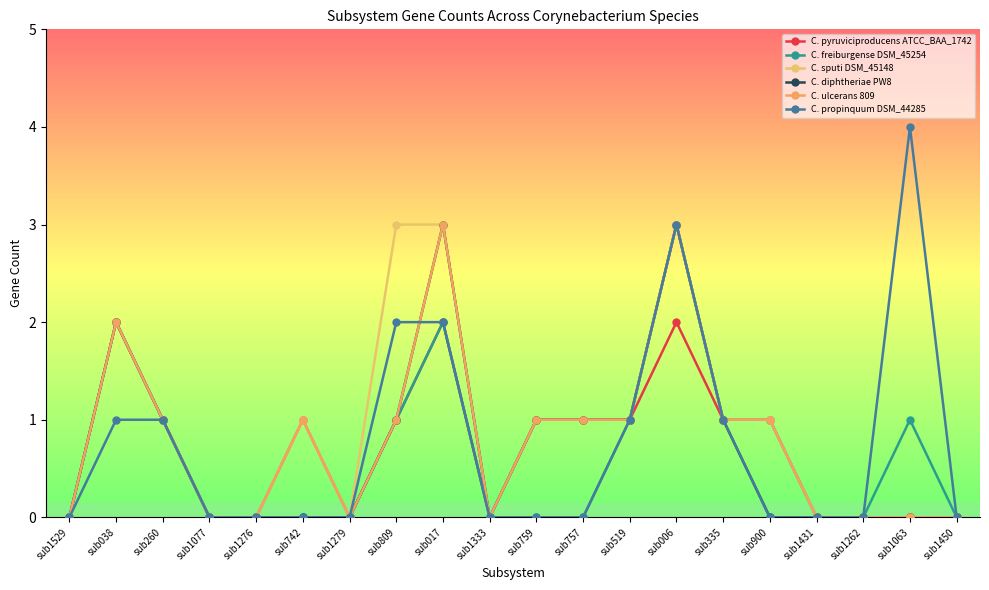

At how many categories does at least one series exceed 1?

5